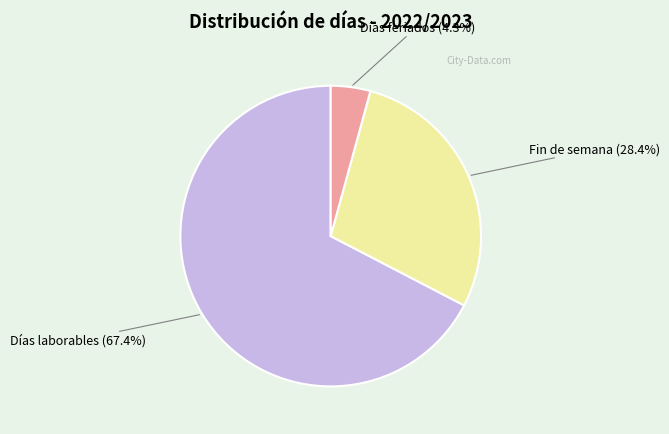

How many slices are in this pie chart?

3